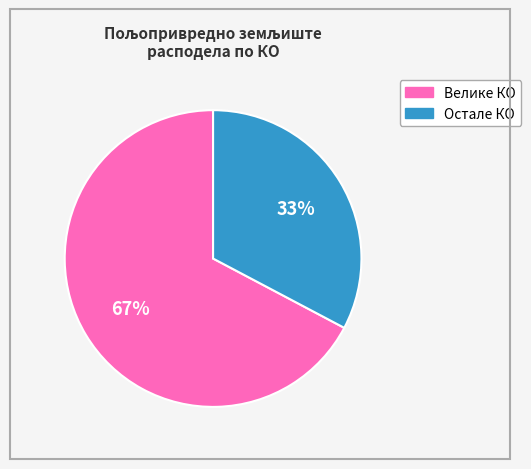

Is there any slice that represents more than half of the pie?

Yes